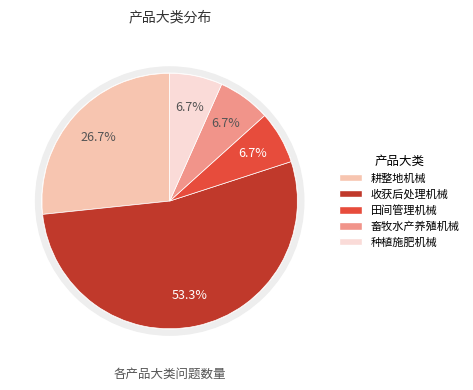

What is the largest slice in the pie chart?

收获后处理机械